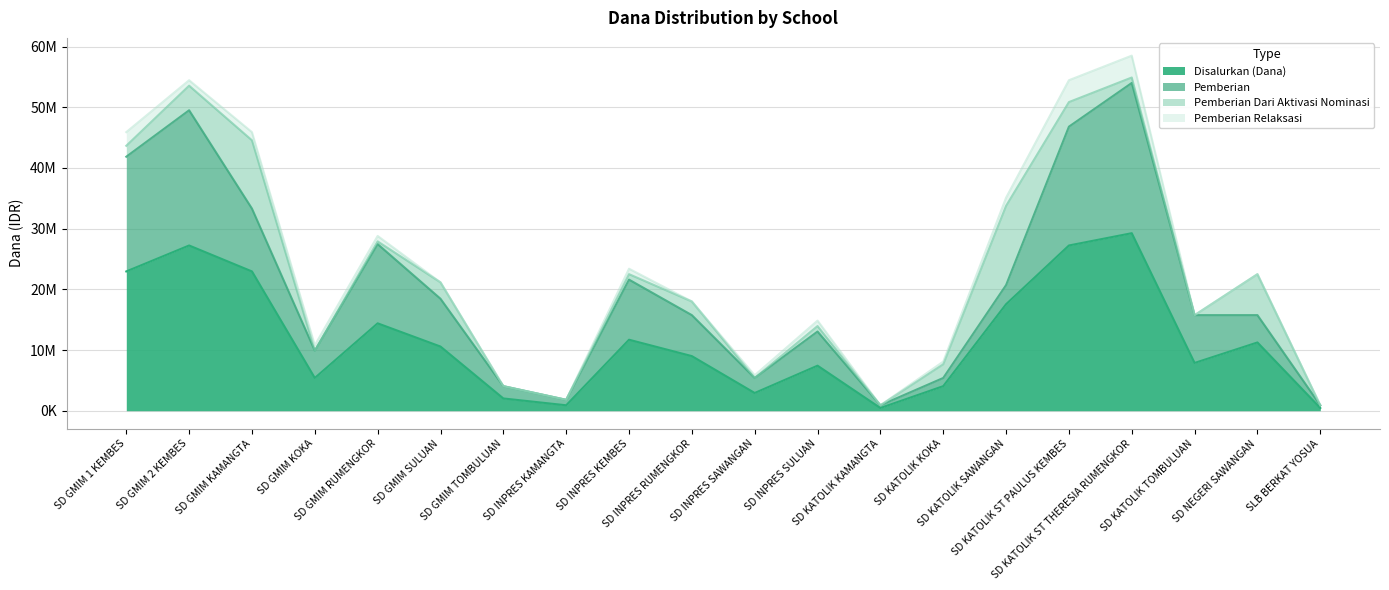

Does the chart display data point markers on the line(s)?

No